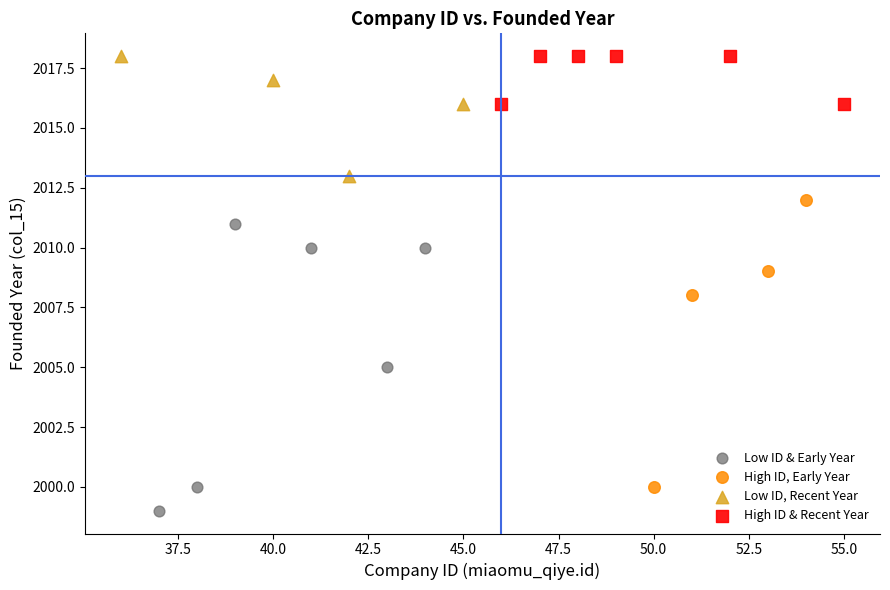

Which series contains the lowest Y value?

Low ID & Early Year